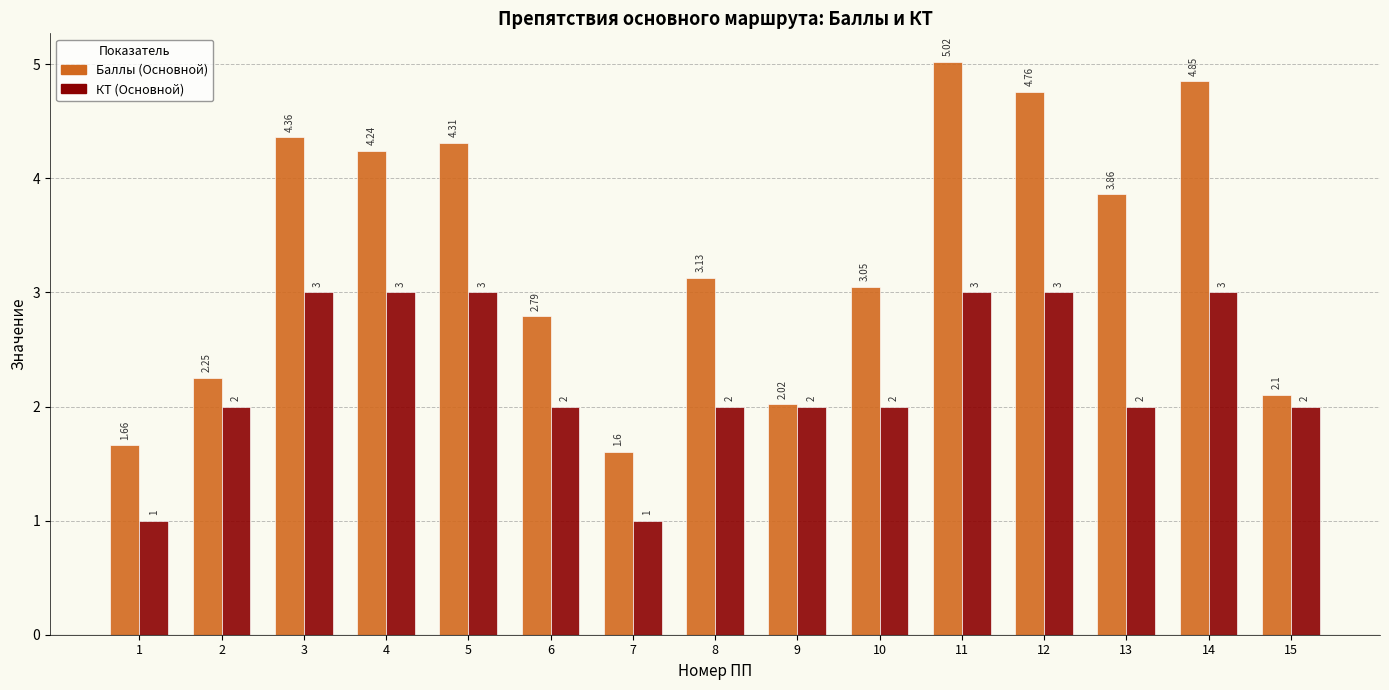

What is the spread (max minus min) of values at 7?

0.6